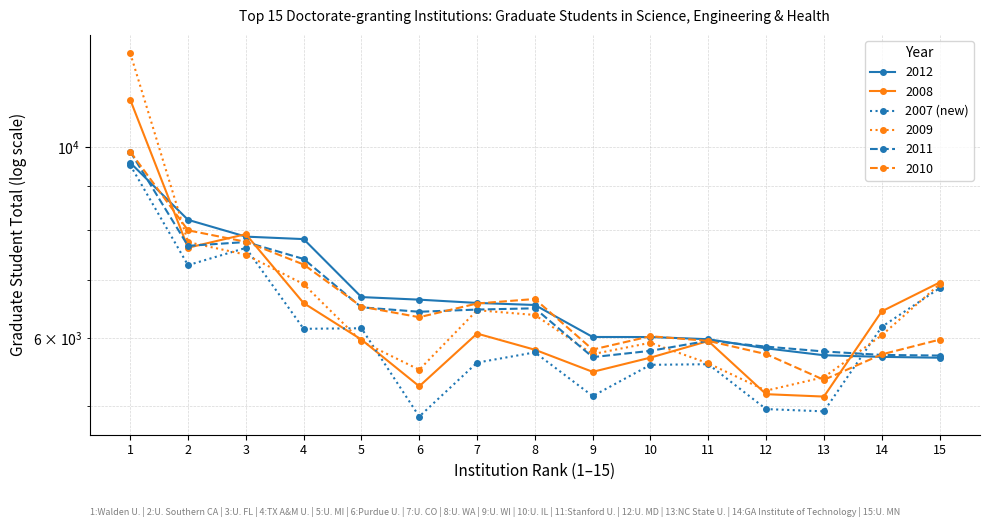

Does the chart display data point markers on the line(s)?

Yes